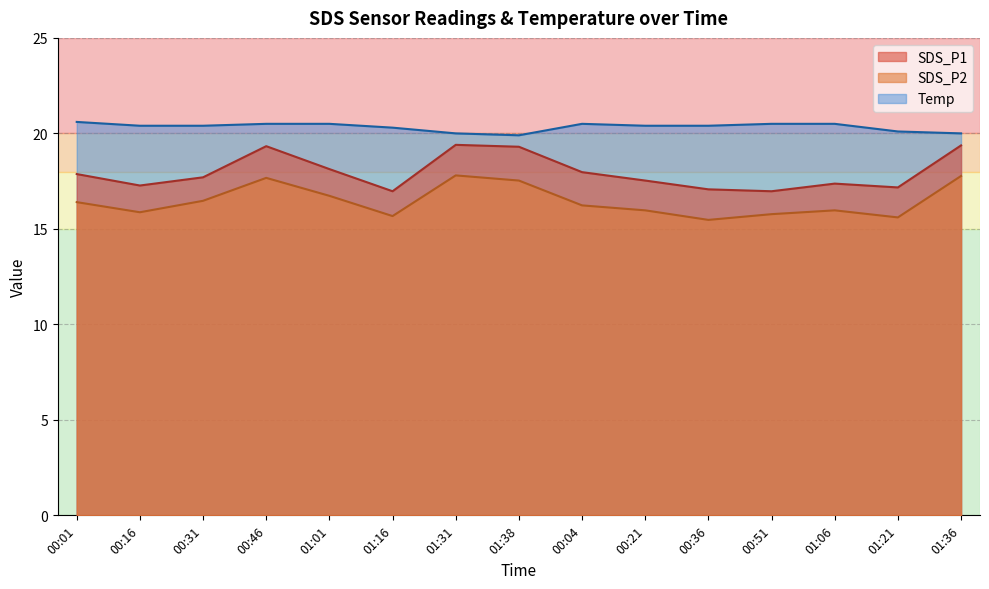

Which has a higher value, 00:16 or 00:36?

00:16